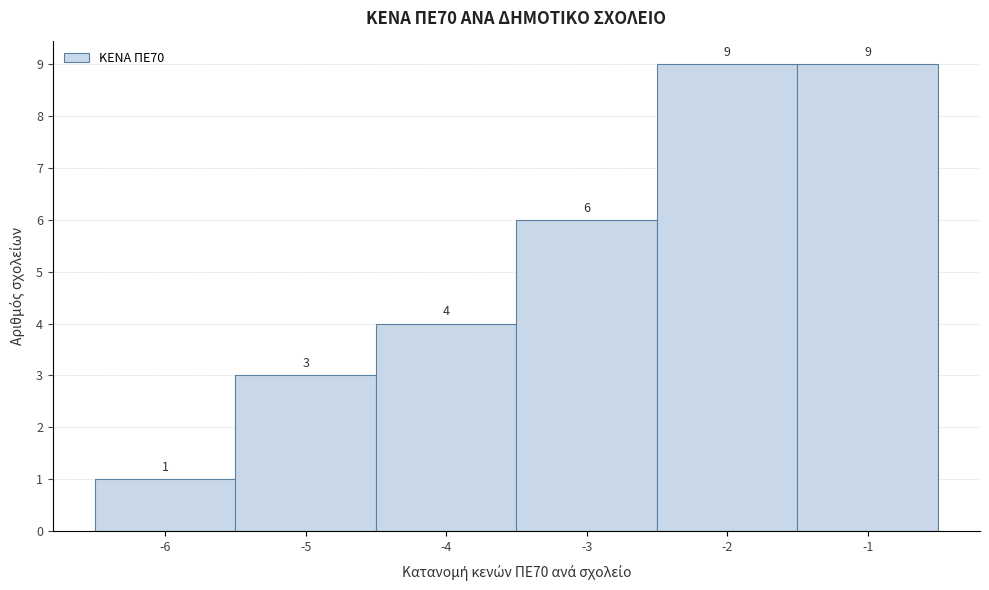

Reading left to right, transcribe this chart: for each bar, give the range it covers on the x-axis and its height.

-6.5 to -5.5: 1
-5.5 to -4.5: 3
-4.5 to -3.5: 4
-3.5 to -2.5: 6
-2.5 to -1.5: 9
-1.5 to -0.5: 9